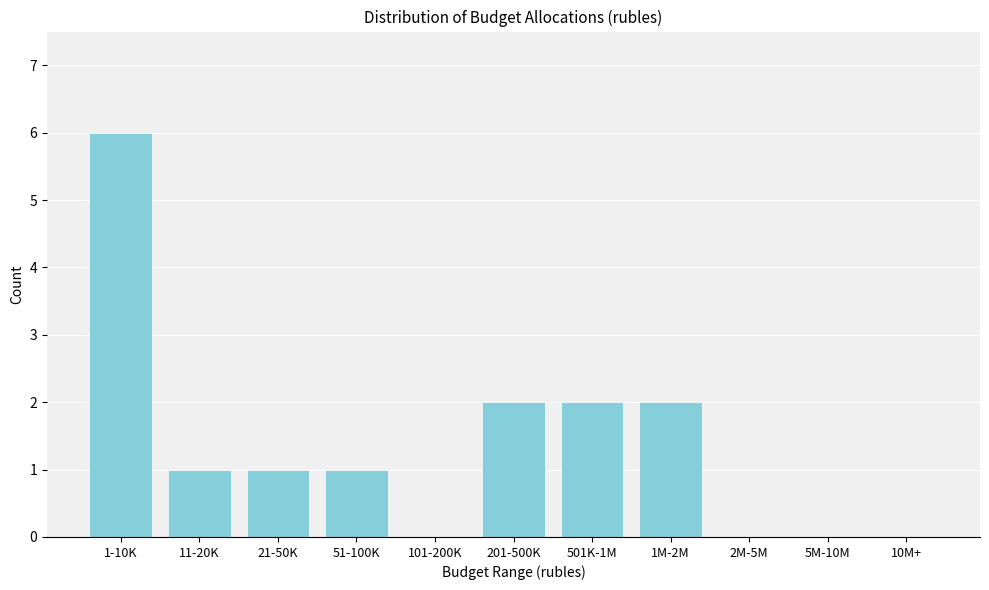

Reading left to right, extract all data points from this chart.

1-10K=6	11-20K=1	21-50K=1	51-100K=1	101-200K=0	201-500K=2	501K-1M=2	1M-2M=2	2M-5M=0	5M-10M=0	10M+=0